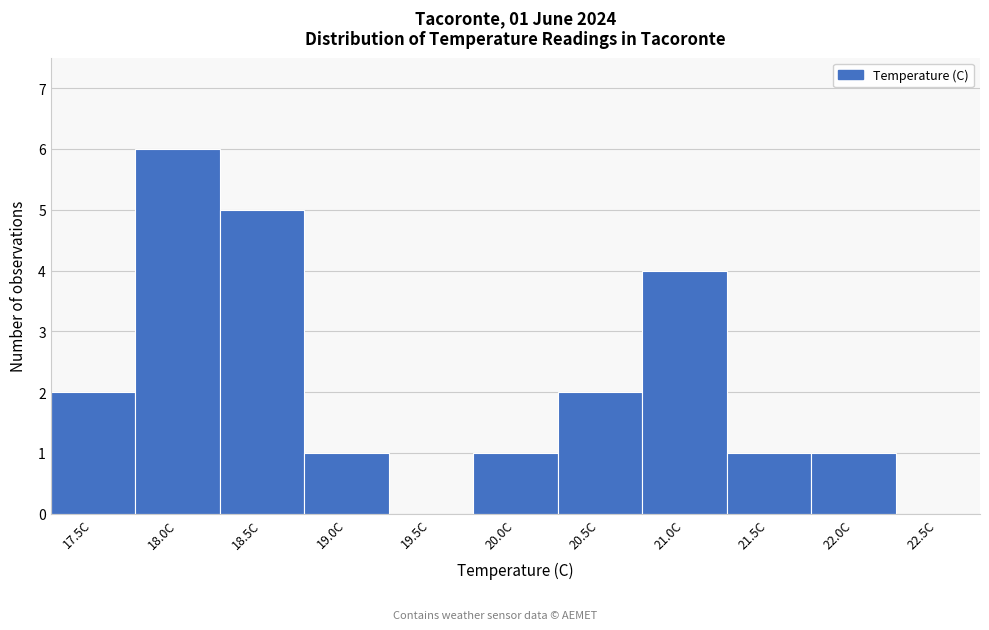

Reading left to right, transcribe all the data shown in this chart.

17.5C=2	18.0C=6	18.5C=5	19.0C=1	19.5C=0	20.0C=1	20.5C=2	21.0C=4	21.5C=1	22.0C=1	22.5C=0